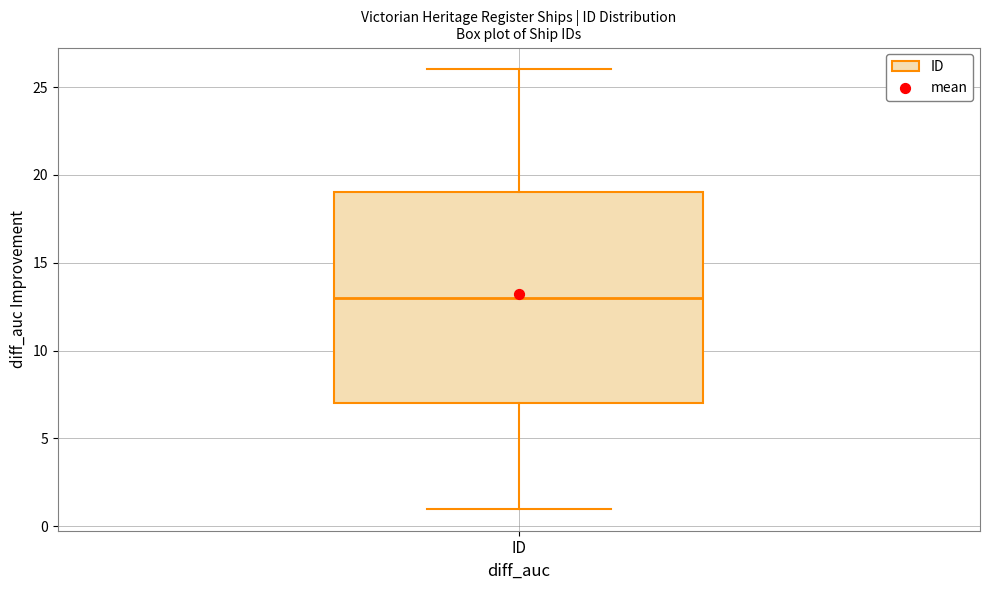

Transcribe this box plot: give where the median line is, the range the box spans, and where the two whiskers end, as read against the y-axis. The values are not printed on the chart, so give them approximately, as read against the axis.

median 13, box 7 to 19, whiskers 1 to 26